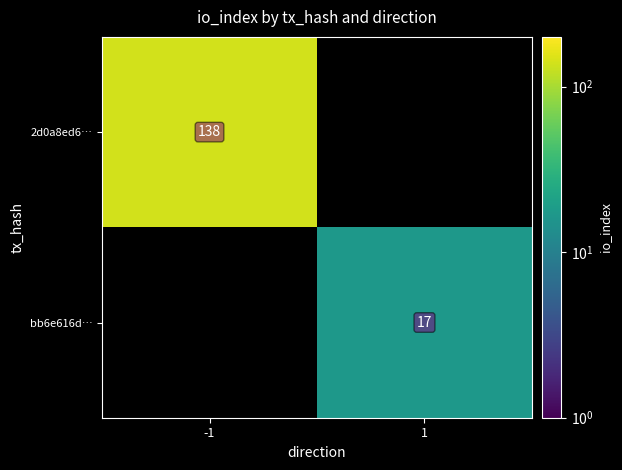

Which label corresponds to the smallest value in the chart?

1